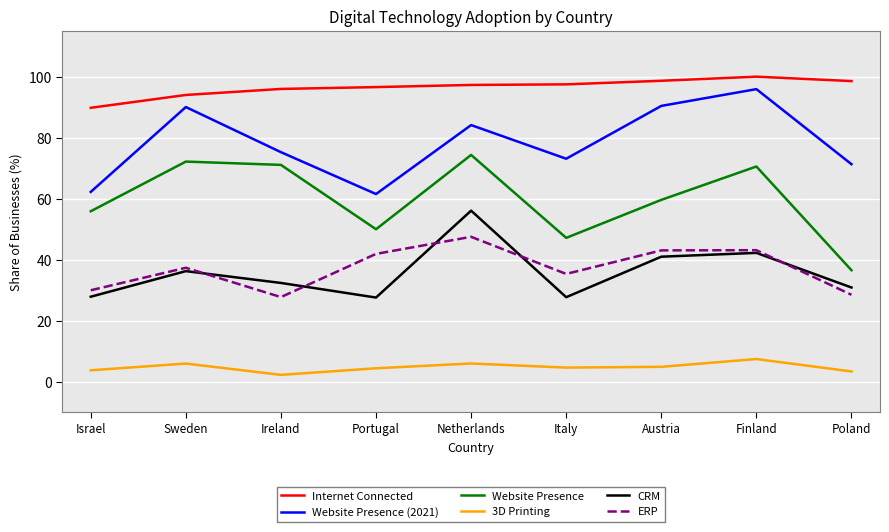

Rank the series at Netherlands from highest to lowest value.

Internet Connected, Website Presence (2021), Website Presence, CRM, ERP, 3D Printing